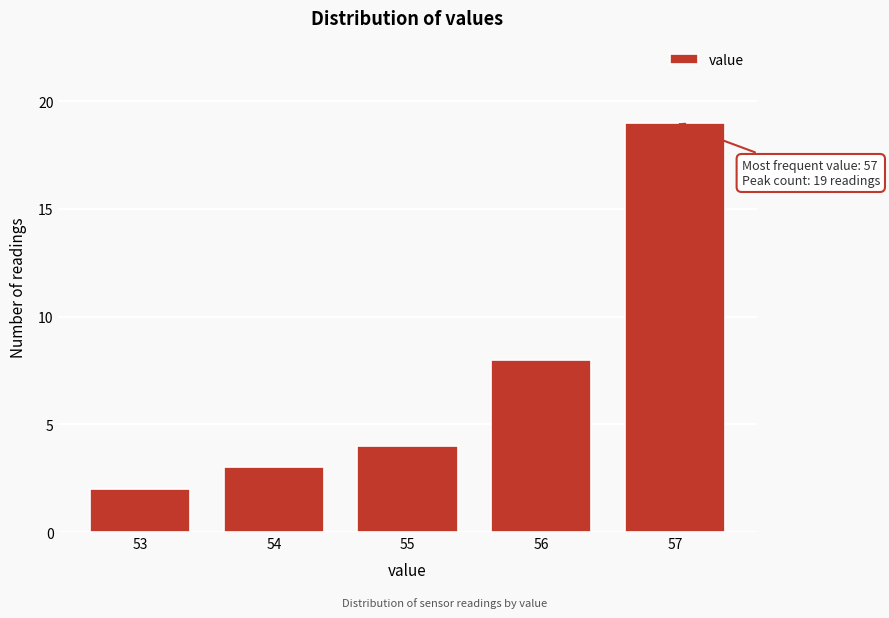

Reading right to left, what are all the values shown in this chart?

57=19	56=8	55=4	54=3	53=2